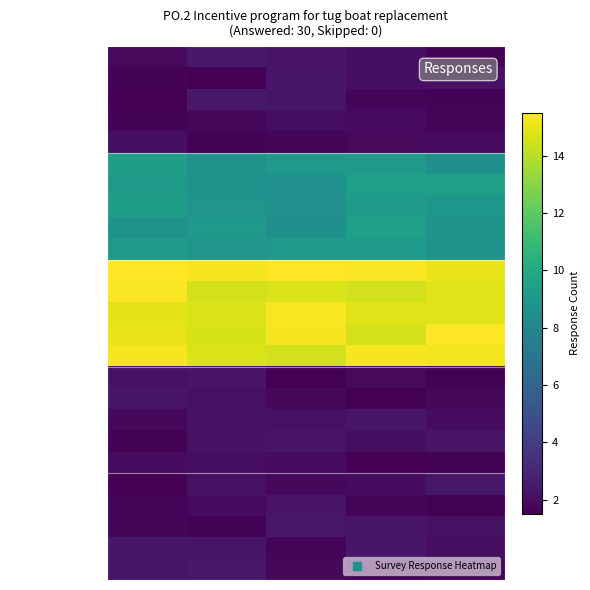

What is the minimum value shown in the chart?

1.5